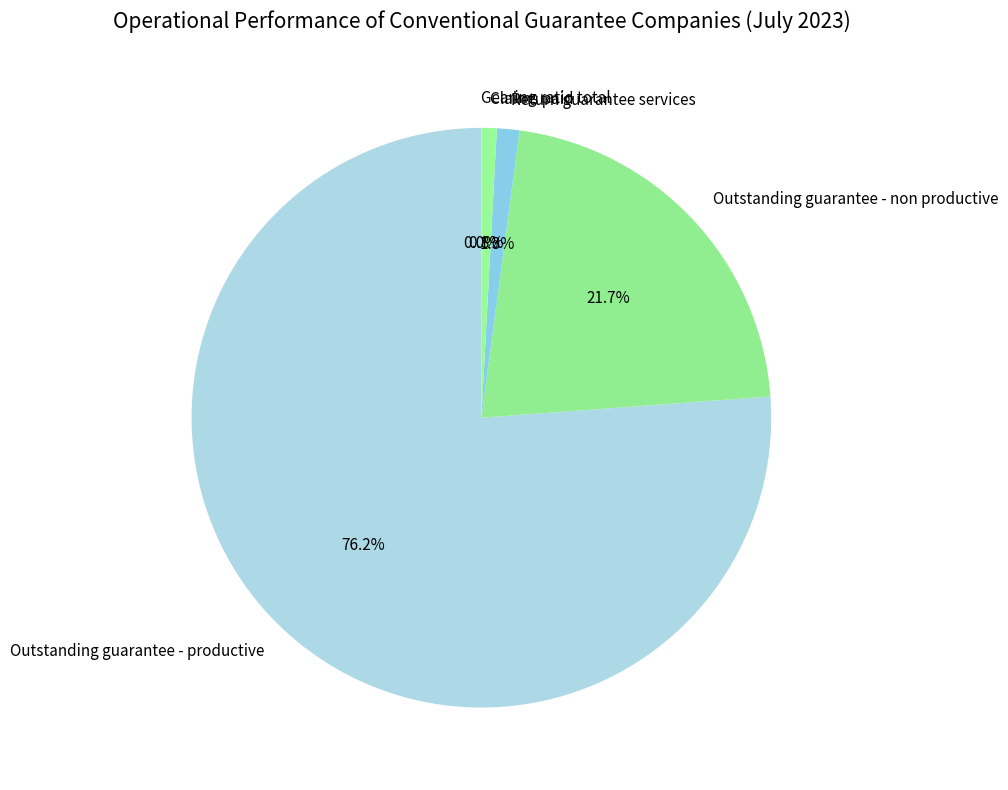

True or false: Return guarantee services accounts for 1% of the total.

True